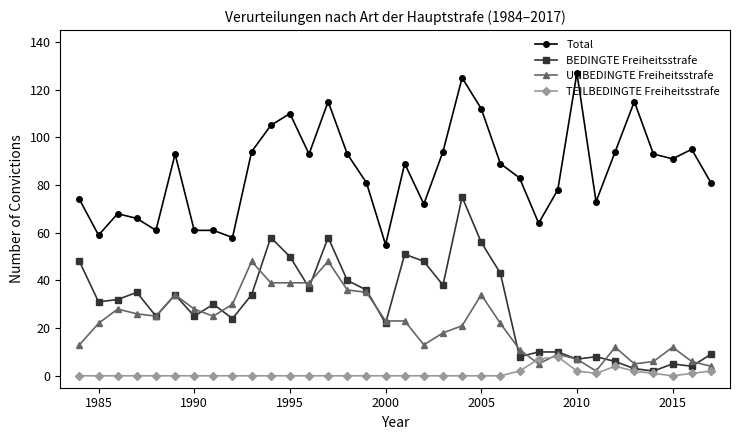

What is the difference between the maximum and minimum values in the BEDINGTE Freiheitsstrafe series?

73